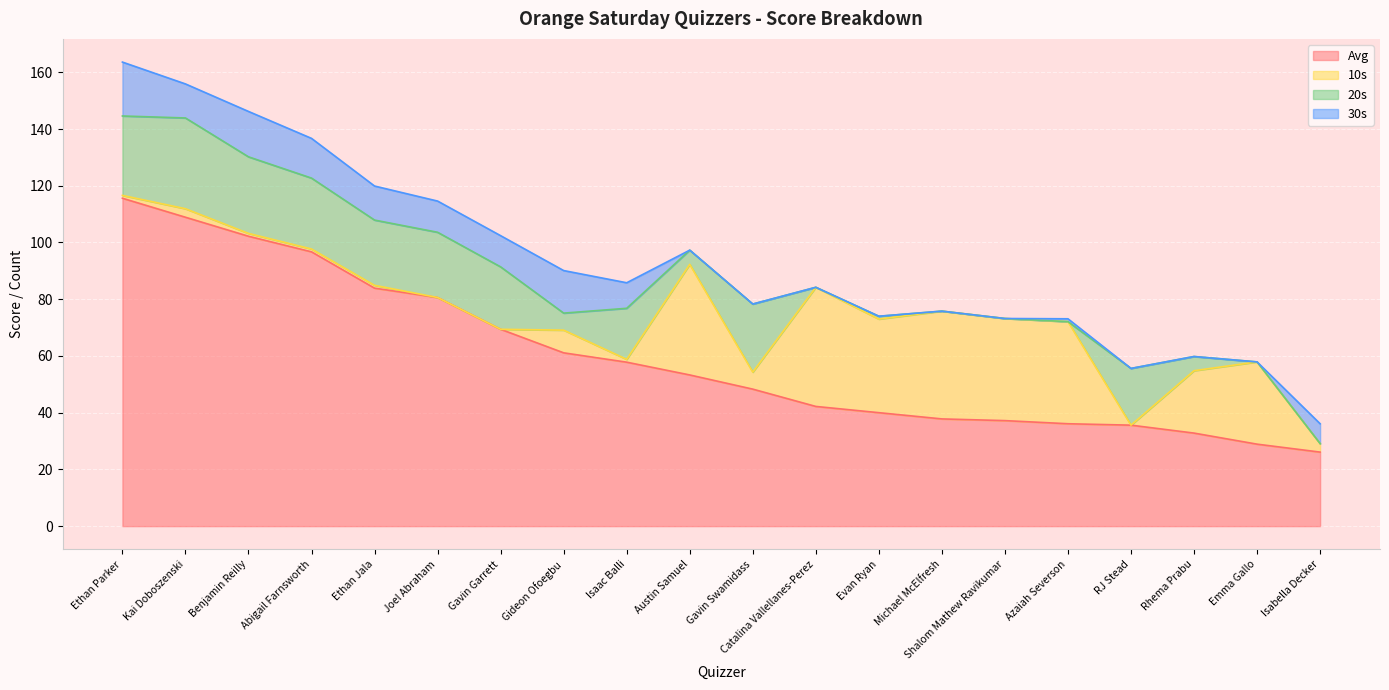

How many lines are shown in the chart?

4